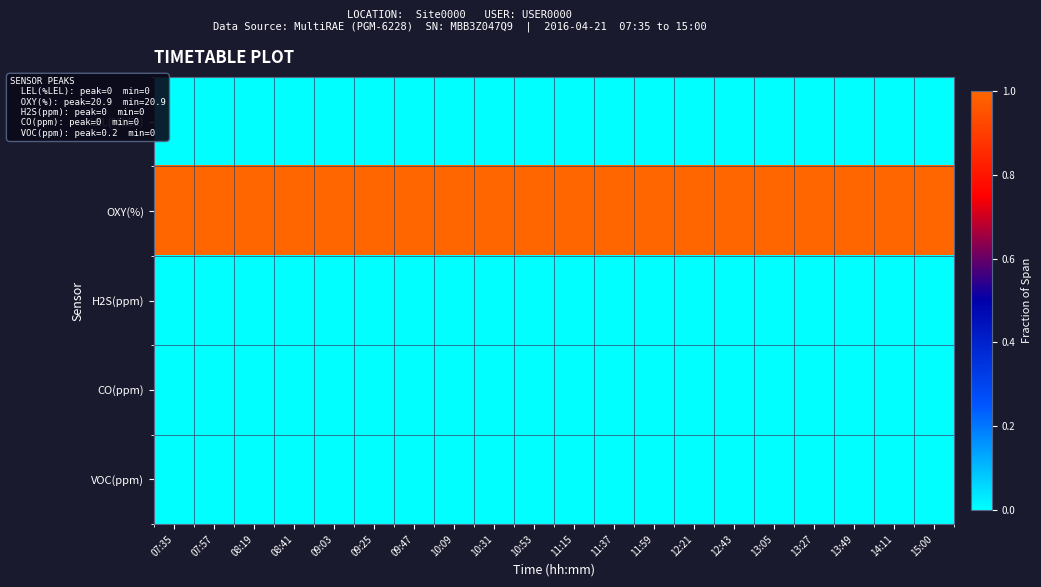

Reading left to right, list all the values displayed in this chart.

LEL(%LEL): 07:35=0.0	07:57=0.0	08:19=0.0	08:41=0.0	09:03=0.0	09:25=0.0	09:47=0.0	10:09=0.0	10:31=0.0	10:53=0.0	11:15=0.0	11:37=0.0	11:59=0.0	12:21=0.0	12:43=0.0	13:05=0.0	13:27=0.0	13:49=0.0	14:11=0.0	15:00=0.0
OXY(%): 07:35=1.2	07:57=1.2	08:19=1.2	08:41=1.2	09:03=1.2	09:25=1.2	09:47=1.2	10:09=1.2	10:31=1.2	10:53=1.2	11:15=1.2	11:37=1.2	11:59=1.2	12:21=1.2	12:43=1.2	13:05=1.2	13:27=1.2	13:49=1.2	14:11=1.2	15:00=1.2
H2S(ppm): 07:35=0.0	07:57=0.0	08:19=0.0	08:41=0.0	09:03=0.0	09:25=0.0	09:47=0.0	10:09=0.0	10:31=0.0	10:53=0.0	11:15=0.0	11:37=0.0	11:59=0.0	12:21=0.0	12:43=0.0	13:05=0.0	13:27=0.0	13:49=0.0	14:11=0.0	15:00=0.0
CO(ppm): 07:35=0.0	07:57=0.0	08:19=0.0	08:41=0.0	09:03=0.0	09:25=0.0	09:47=0.0	10:09=0.0	10:31=0.0	10:53=0.0	11:15=0.0	11:37=0.0	11:59=0.0	12:21=0.0	12:43=0.0	13:05=0.0	13:27=0.0	13:49=0.0	14:11=0.0	15:00=0.0
VOC(ppm): 07:35=0.0	07:57=0.0	08:19=0.0	08:41=0.0	09:03=0.0	09:25=0.0	09:47=0.0	10:09=0.0	10:31=0.0	10:53=0.0	11:15=0.0	11:37=0.0	11:59=0.0	12:21=0.0	12:43=0.0	13:05=0.0	13:27=0.0	13:49=0.0	14:11=0.0	15:00=0.0